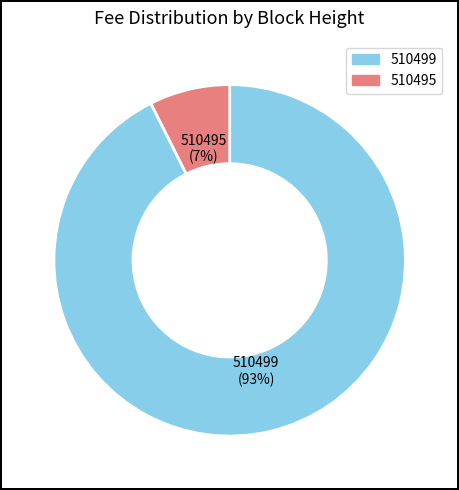

Which slice is the largest?

510499